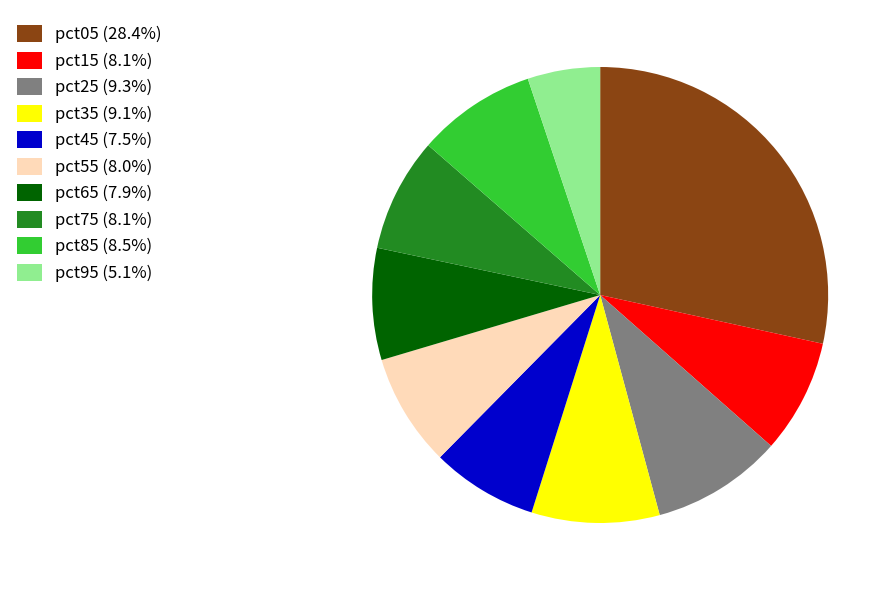

Which slice is the largest?

pct05